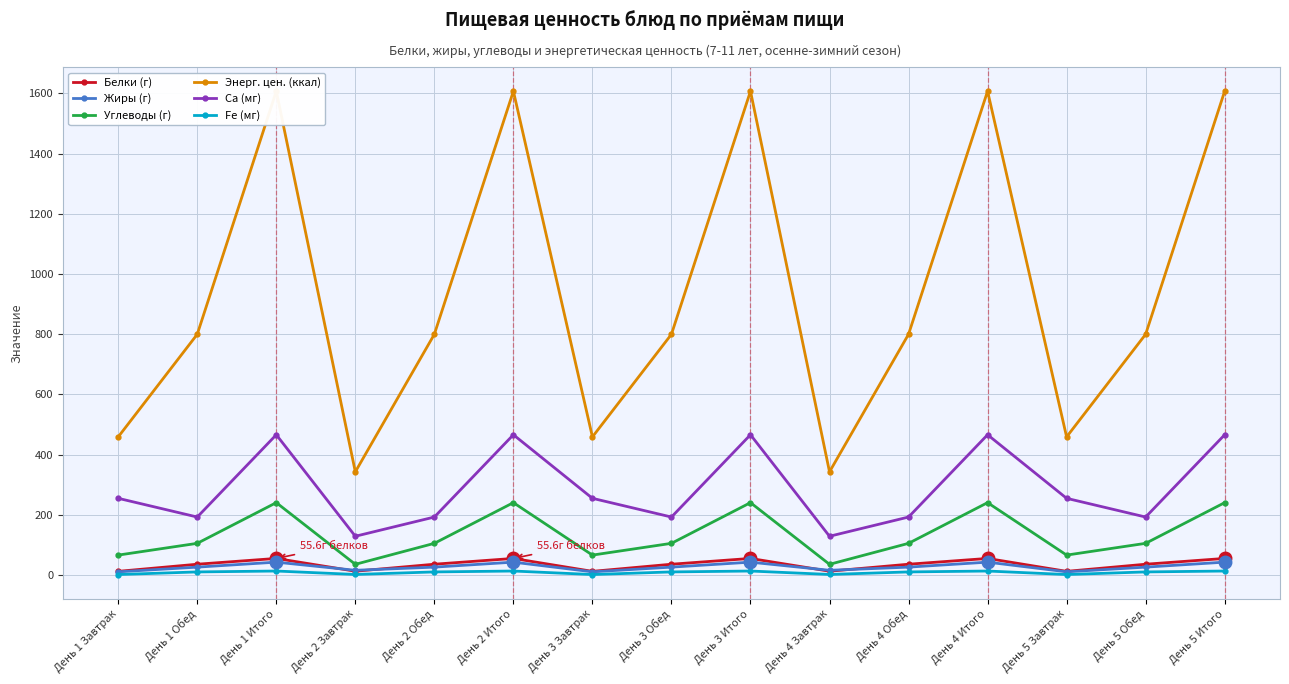

What is the average value of the Жиры (г) series?

27.8